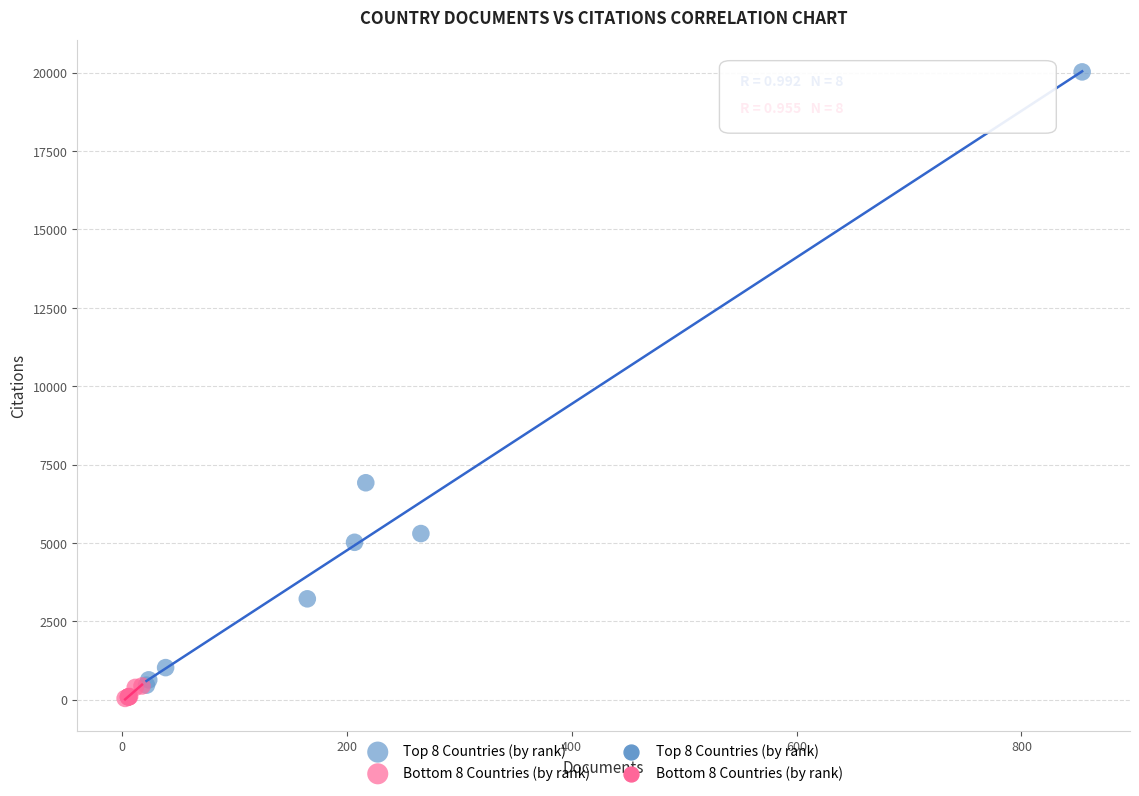

Which series has the largest Y range (max minus min)?

Top 8 Countries (by rank)